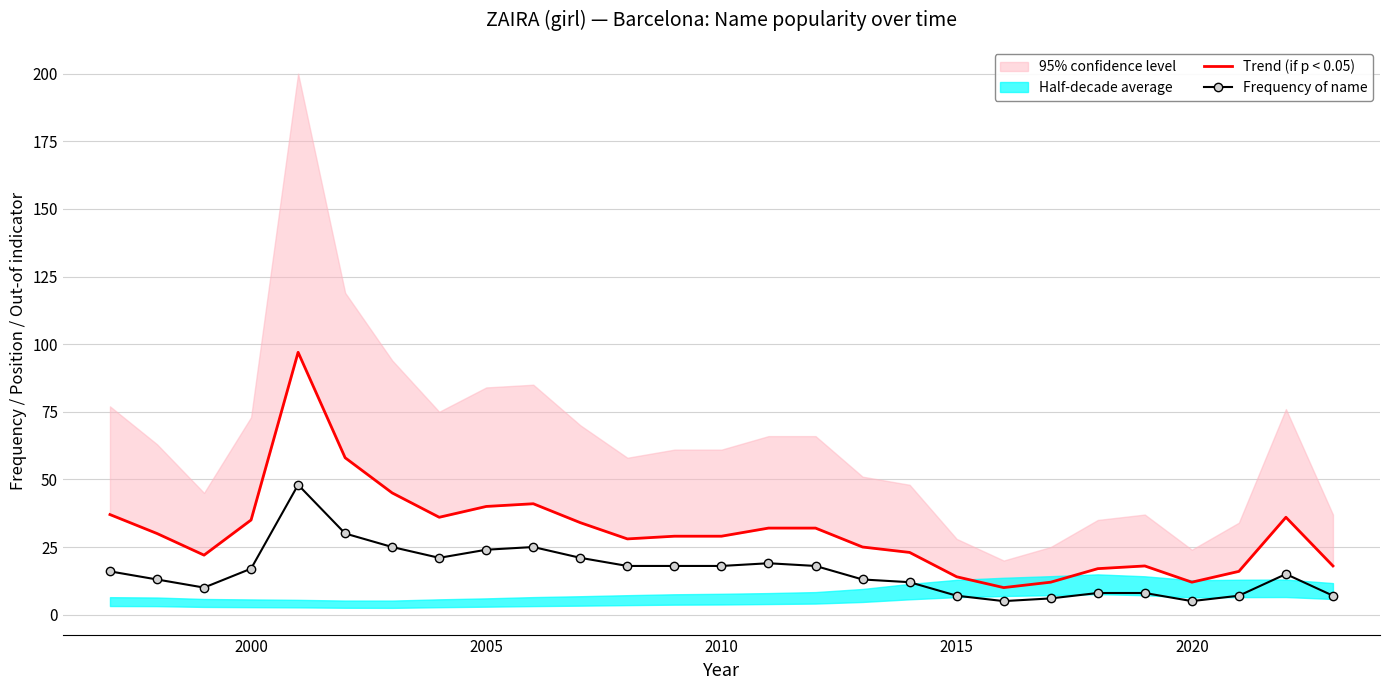

How many lines are shown in the chart?

2